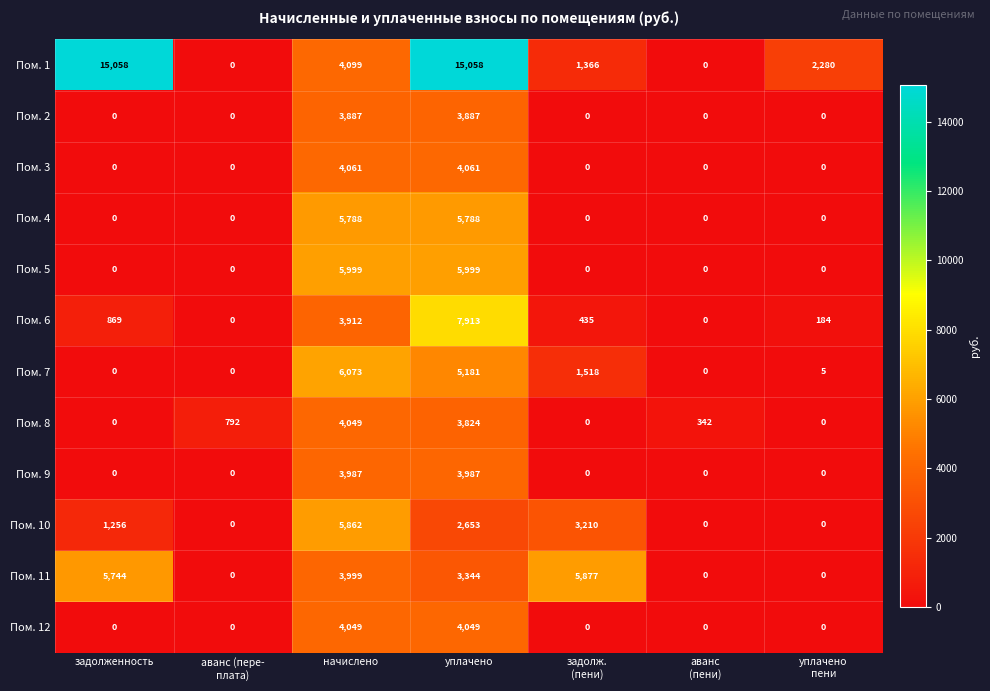

What is the greatest value displayed?

15058